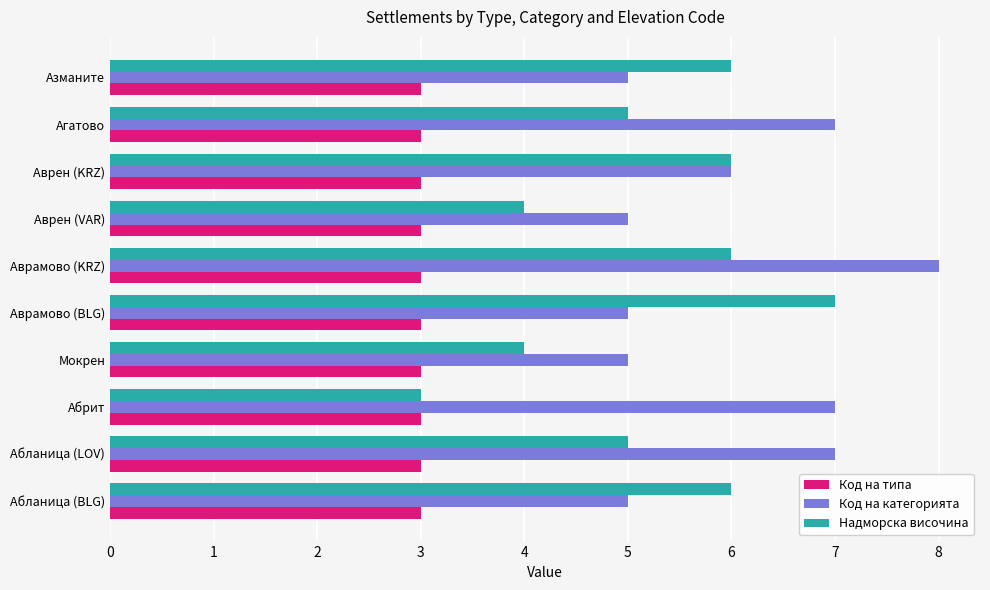

Between Абланица (BLG) and Абланица (LOV), which series saw the biggest shift?

Код на категорията